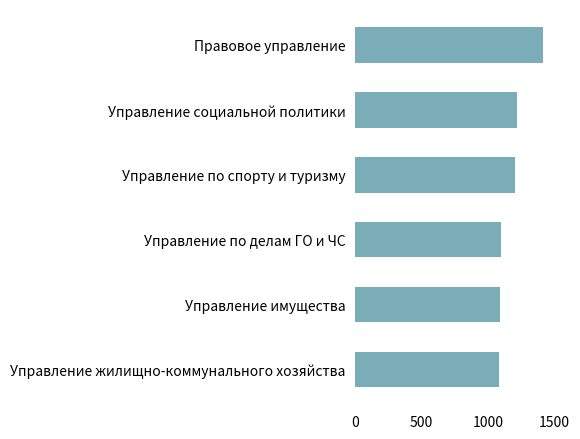

Between Управление по делам ГО и ЧС and Правовое управление, which is larger?

Правовое управление